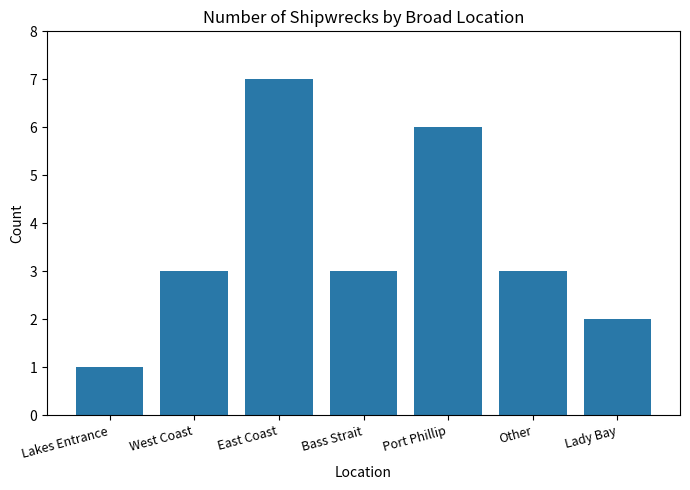

Is it true that the value at Other is 5?

False